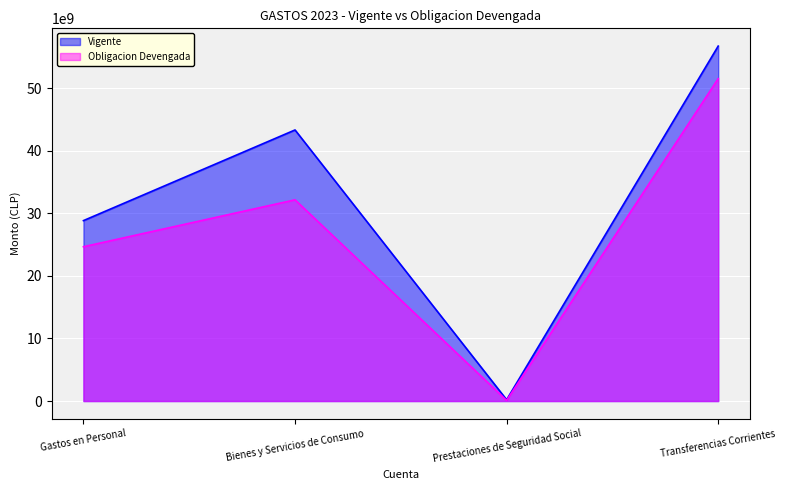

Is the value of Obligacion Devengada at Gastos en Personal greater than the value of Vigente at Transferencias Corrientes?

No